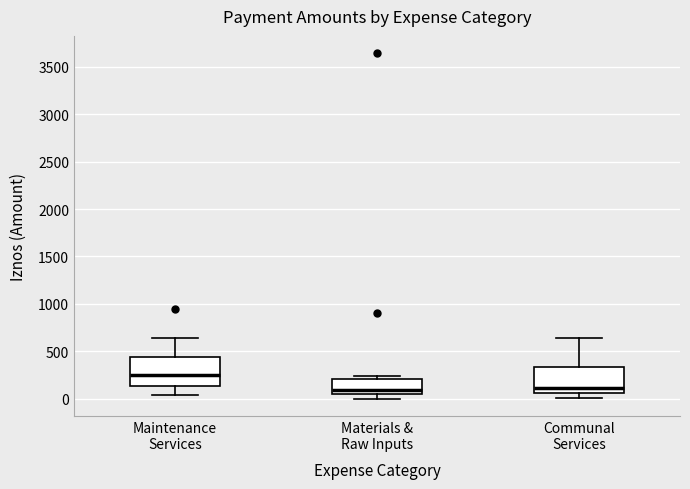

Which box has the highest median line?

Maintenance Services